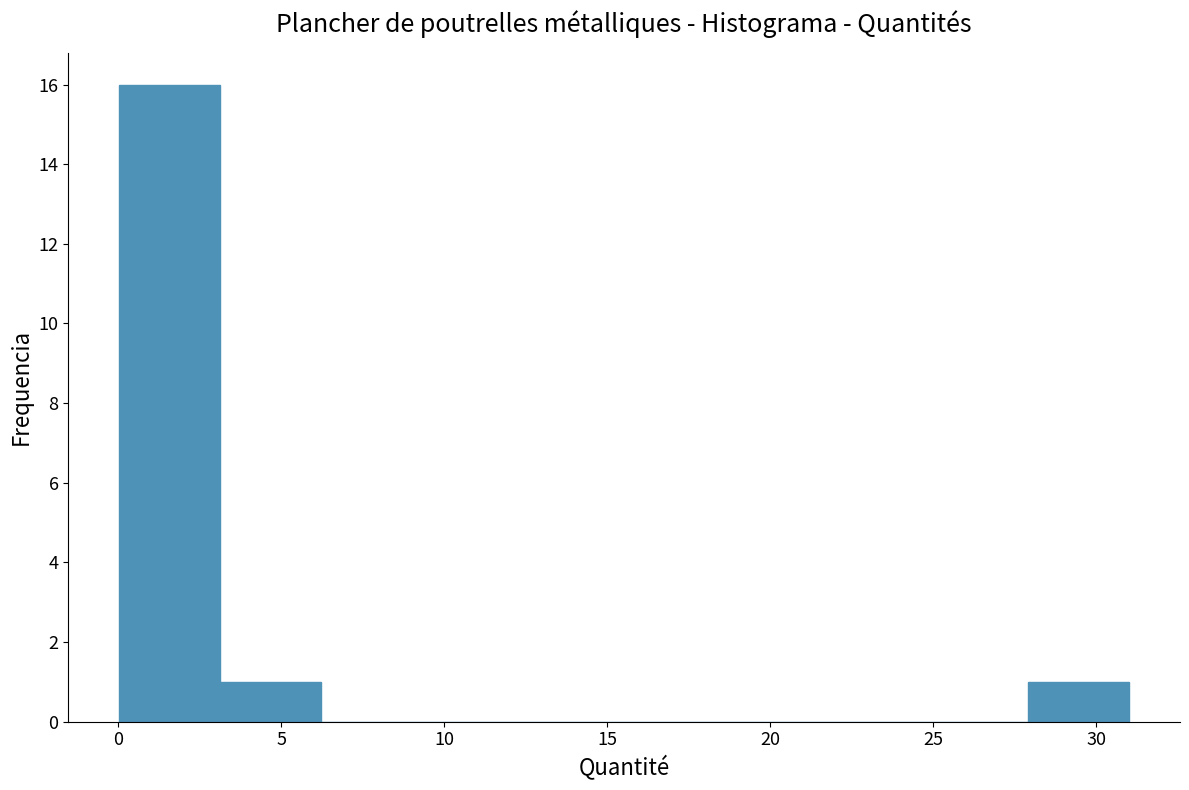

Over which range of the x-axis is the bar tallest?

0.0 to 3.0